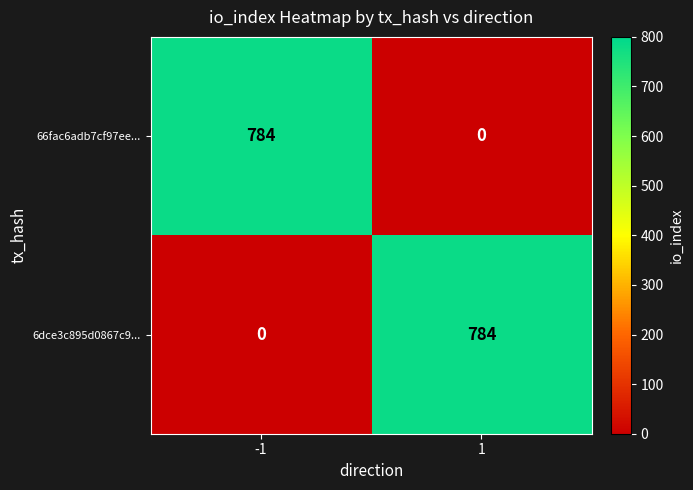

At how many categories does at least one series exceed 444?

2